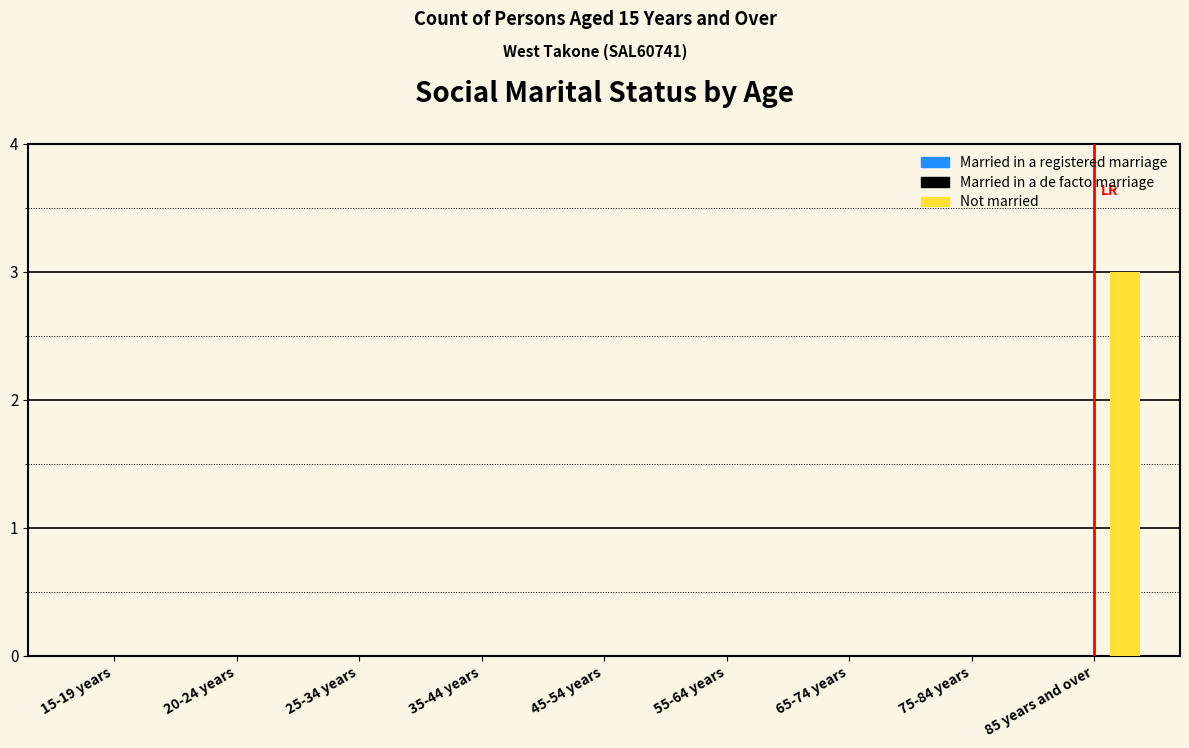

Reading left to right, list all the values displayed in this chart.

15-19 years=0	20-24 years=0	25-34 years=0	35-44 years=0	45-54 years=0	55-64 years=0	65-74 years=0	75-84 years=0	85 years and over=3